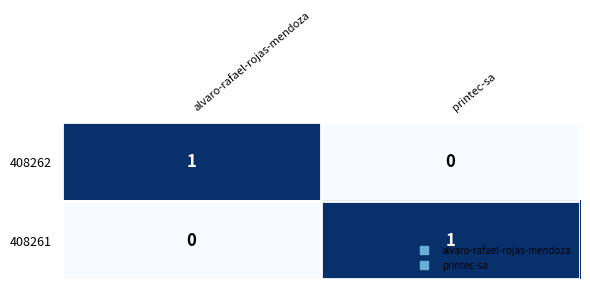

Which category has the lowest value in the 408262 series?

printec-sa